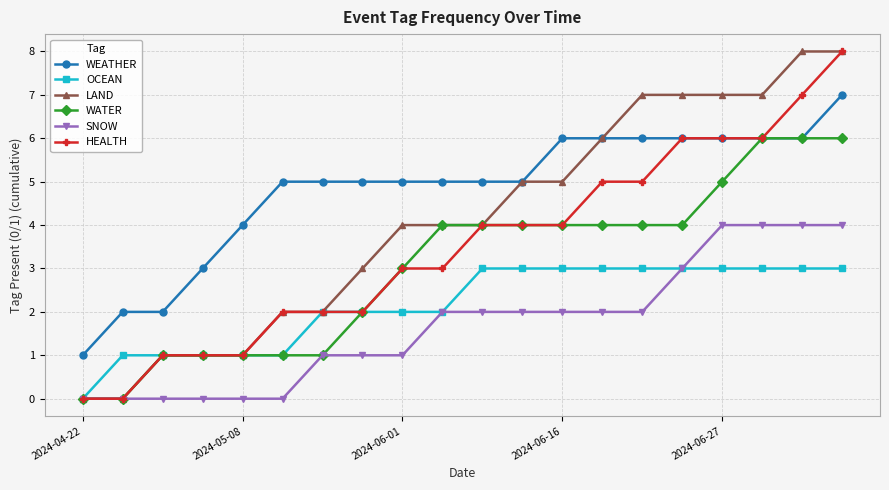

Which series has the largest total across all categories?

WEATHER